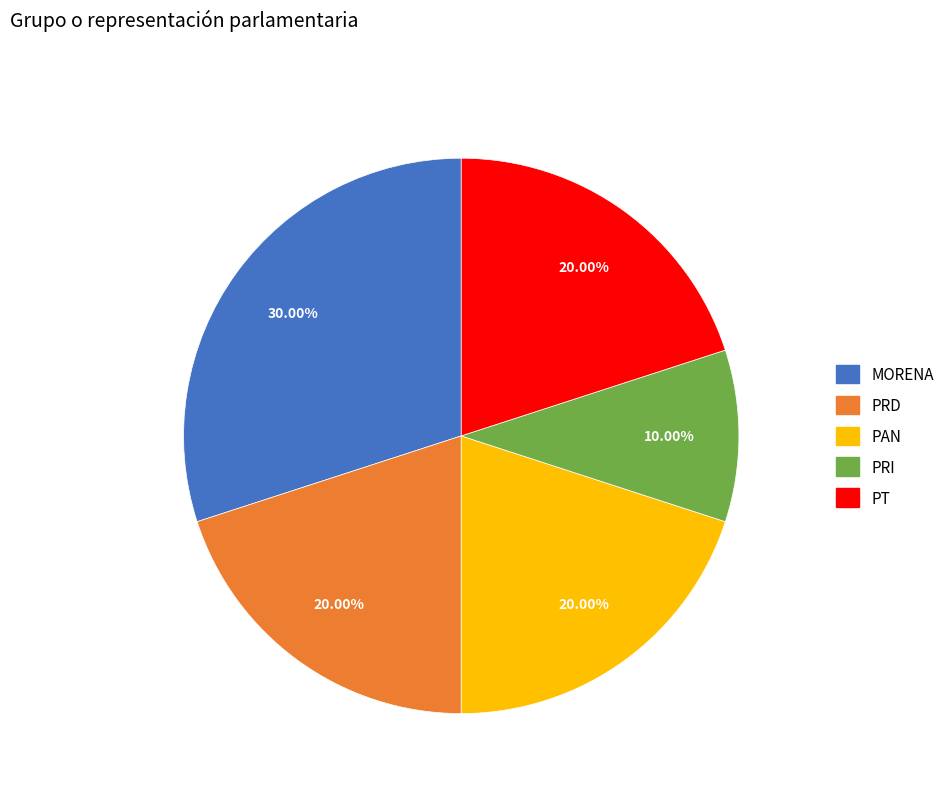

Which slice is the smallest?

PRI